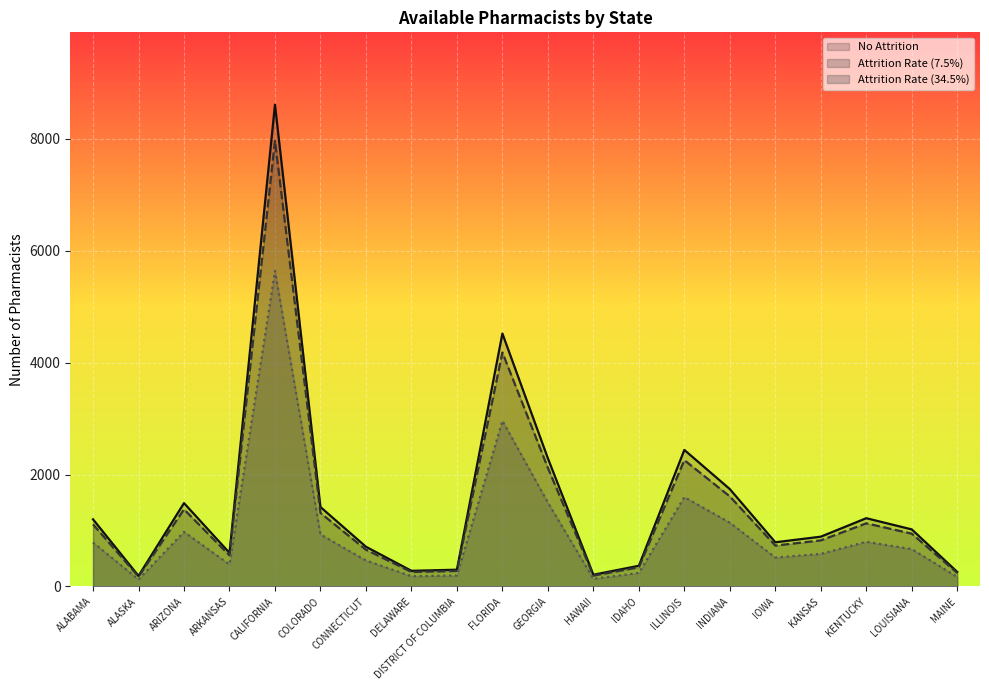

List the series in order of their overall mean, highest first.

No Attrition, Attrition Rate (7.5%), Attrition Rate (34.5%)